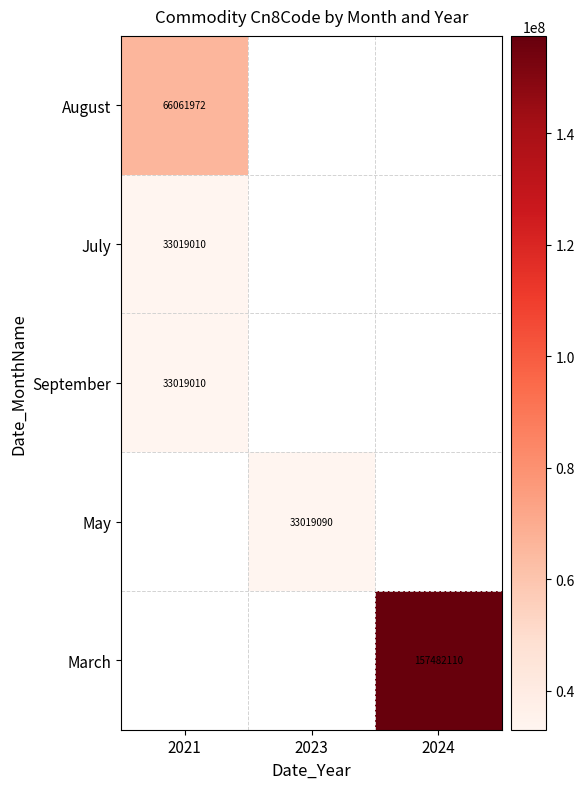

The September series shows 14155144 at 2021. True or false?

False